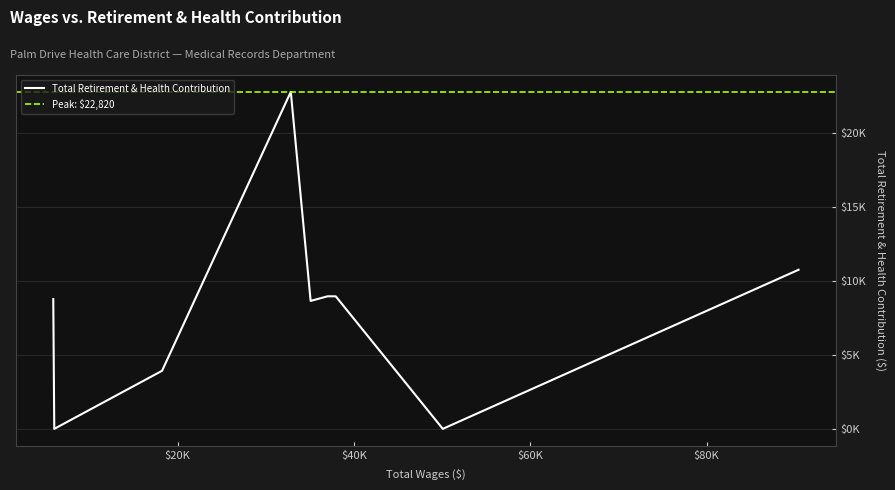

At which category does the chart reach its minimum across all series?

50074.0